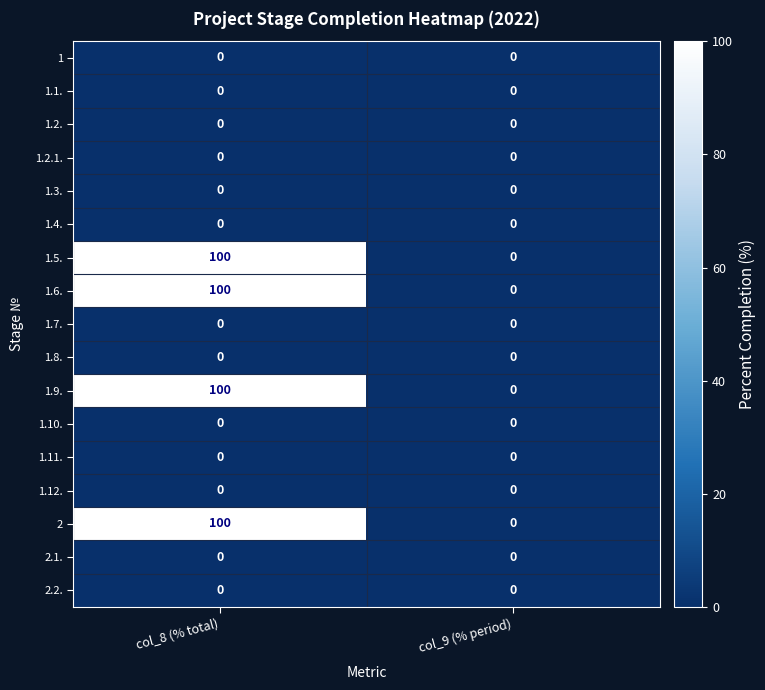

Count the number of categories in the chart.

2